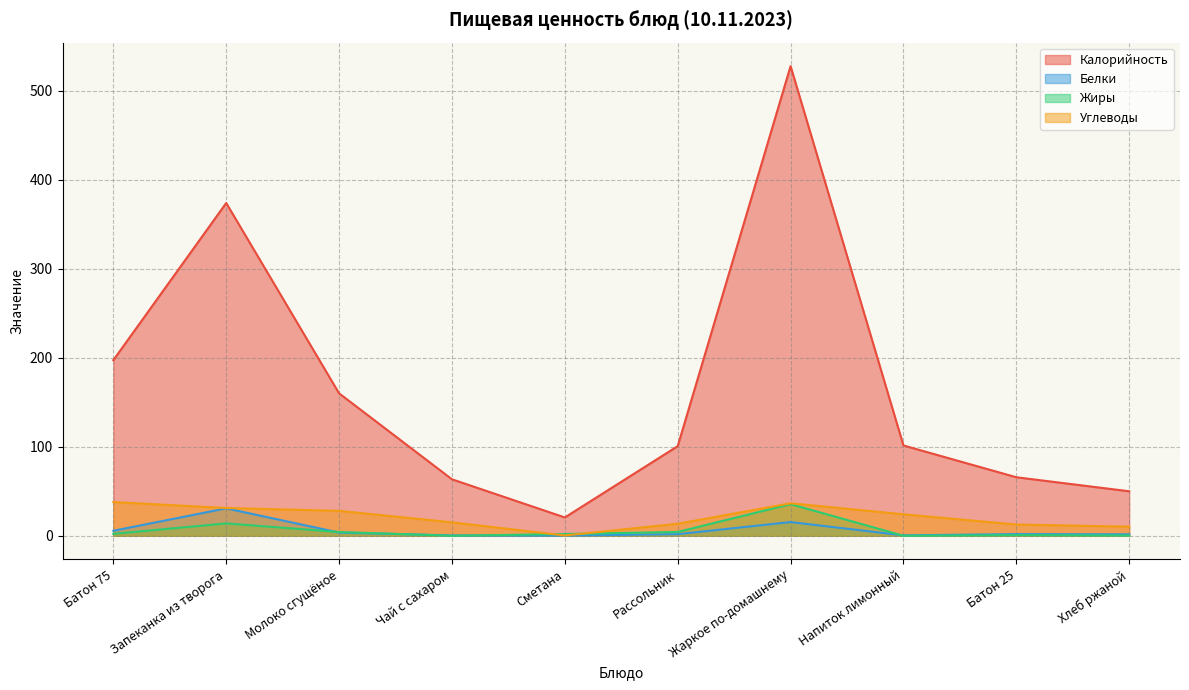

Count the number of categories in the chart.

10